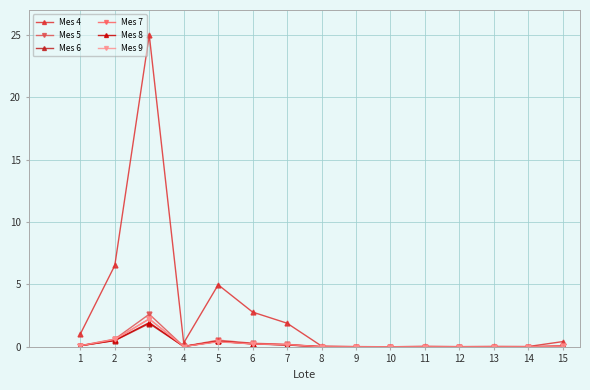

How many times do Mes 5 and Mes 6 cross each other?

2